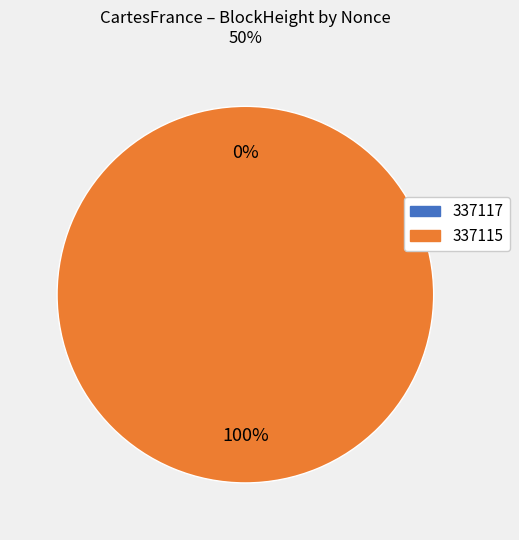

What percentage do 337117 and 337115 together represent?

100.0%